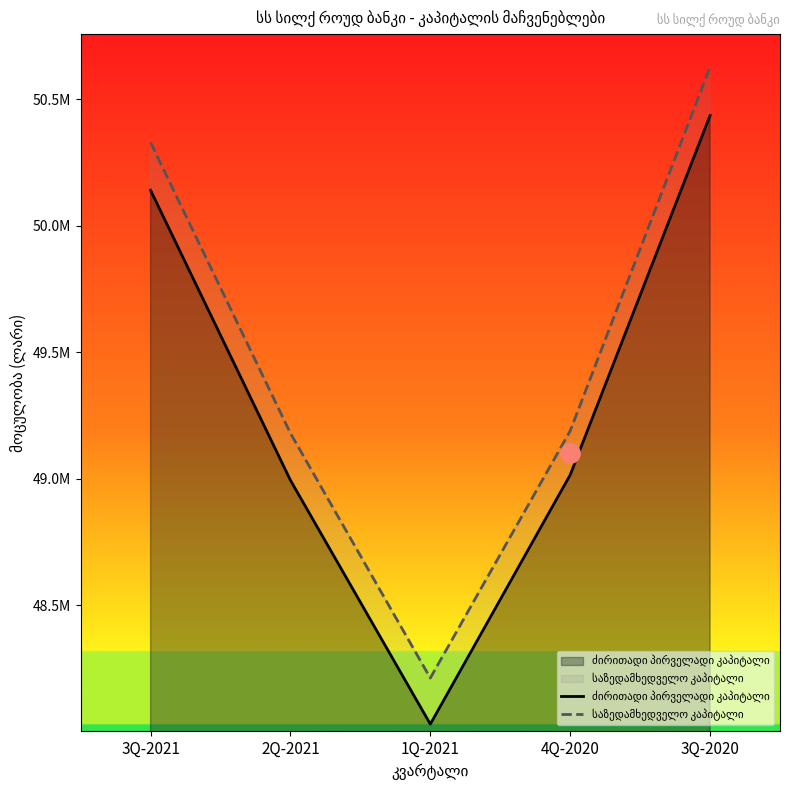

How many values in the საზედამხედველო კაპიტალი series are below 49189598?

2